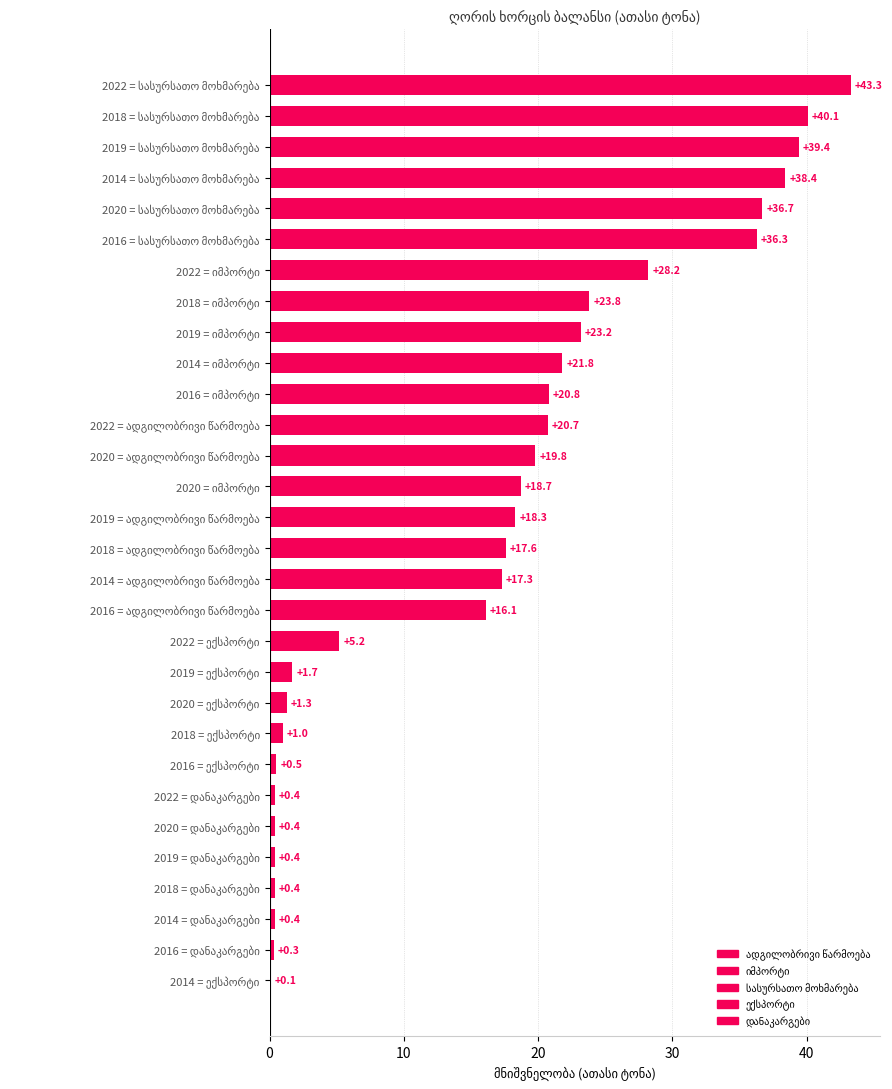

What is the maximum value shown in the chart?

43.3